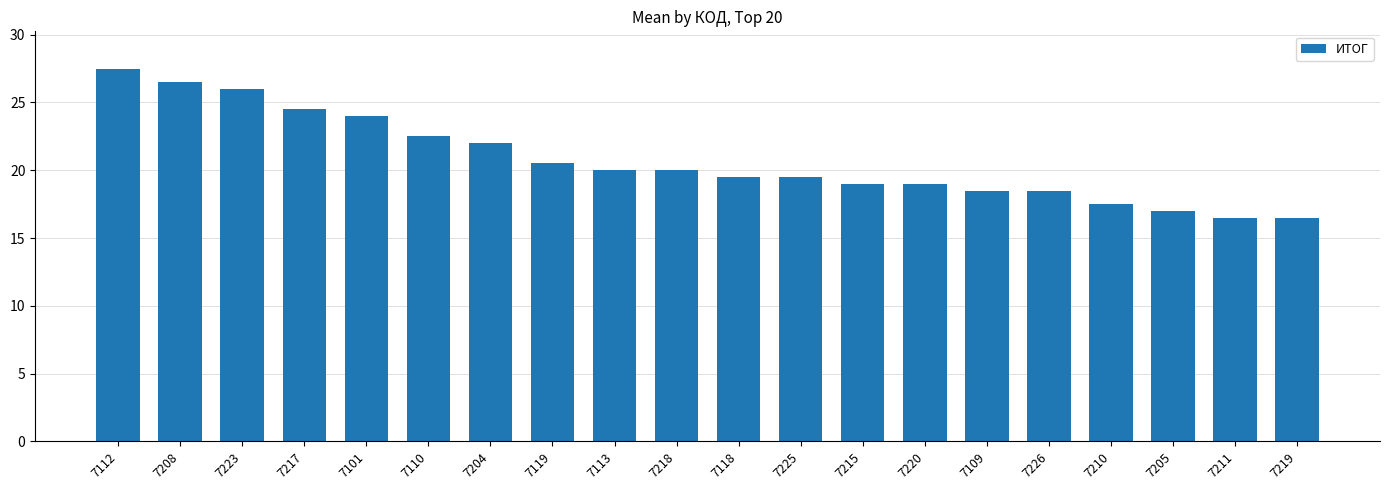

What is the change in value from 7119 to 7218?

-0.5